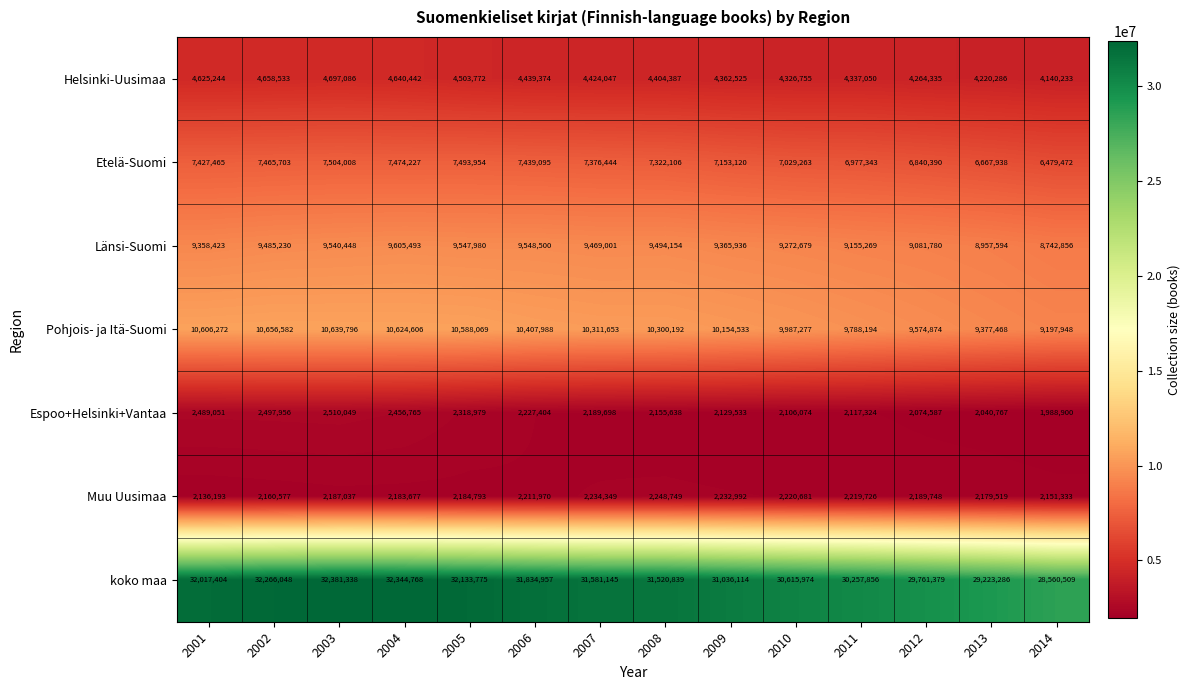

Rank the series by their maximum value, from lowest to highest.

Muu Uusimaa, Espoo+Helsinki+Vantaa, Helsinki-Uusimaa, Etelä-Suomi, Länsi-Suomi, Pohjois- ja Itä-Suomi, koko maa